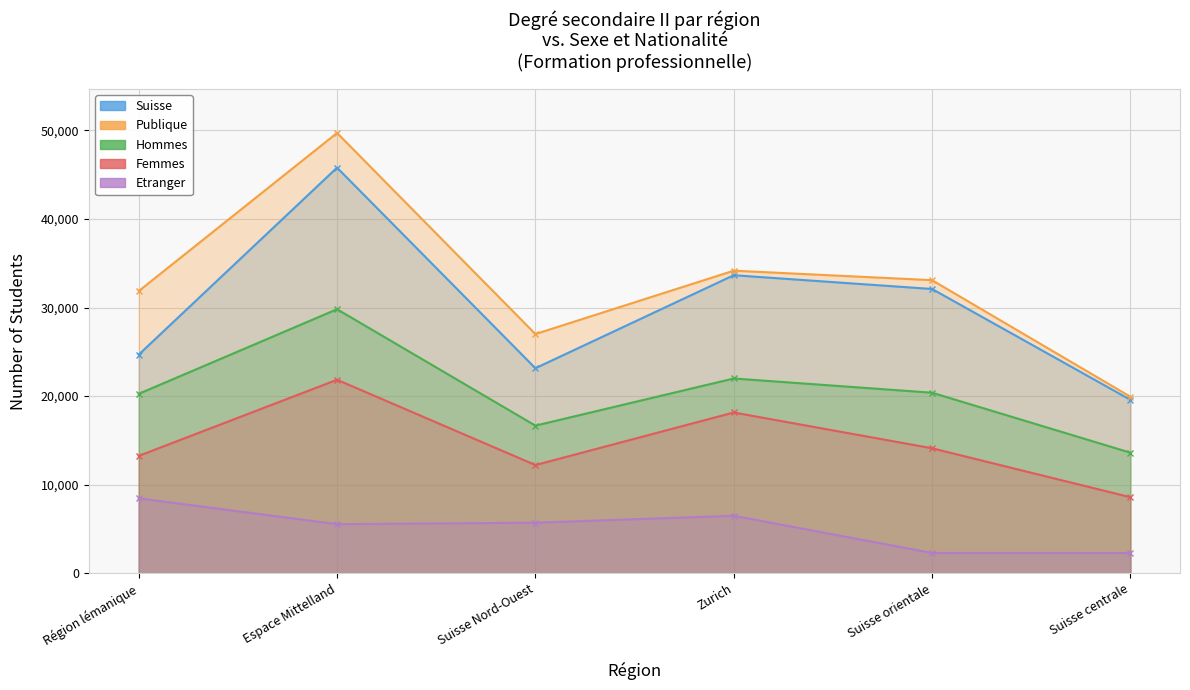

At which category does Femmes reach its first local valley?

Suisse Nord-Ouest